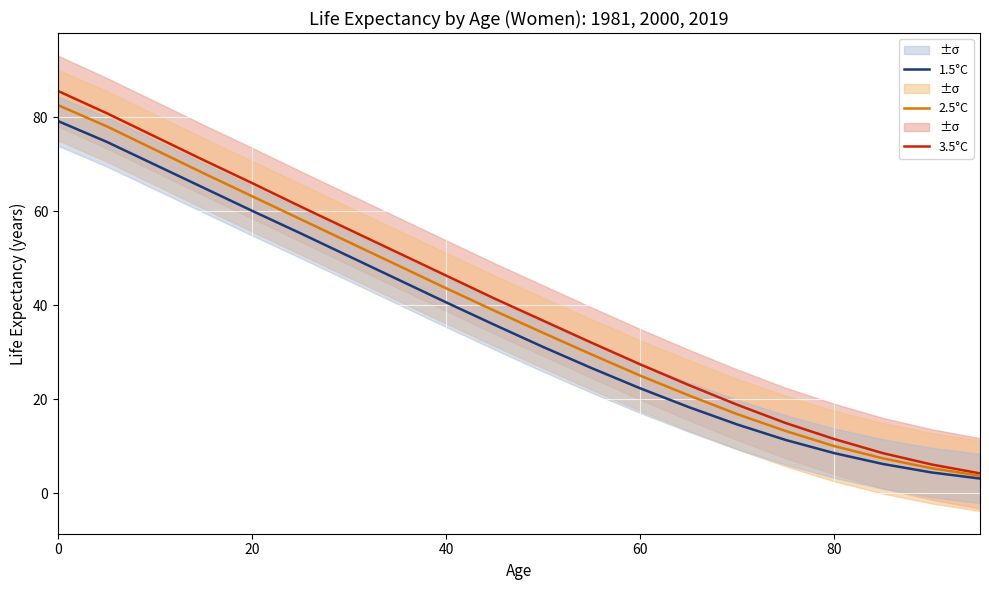

Is it true that 2.5°C equals 82.6 at 0?

True